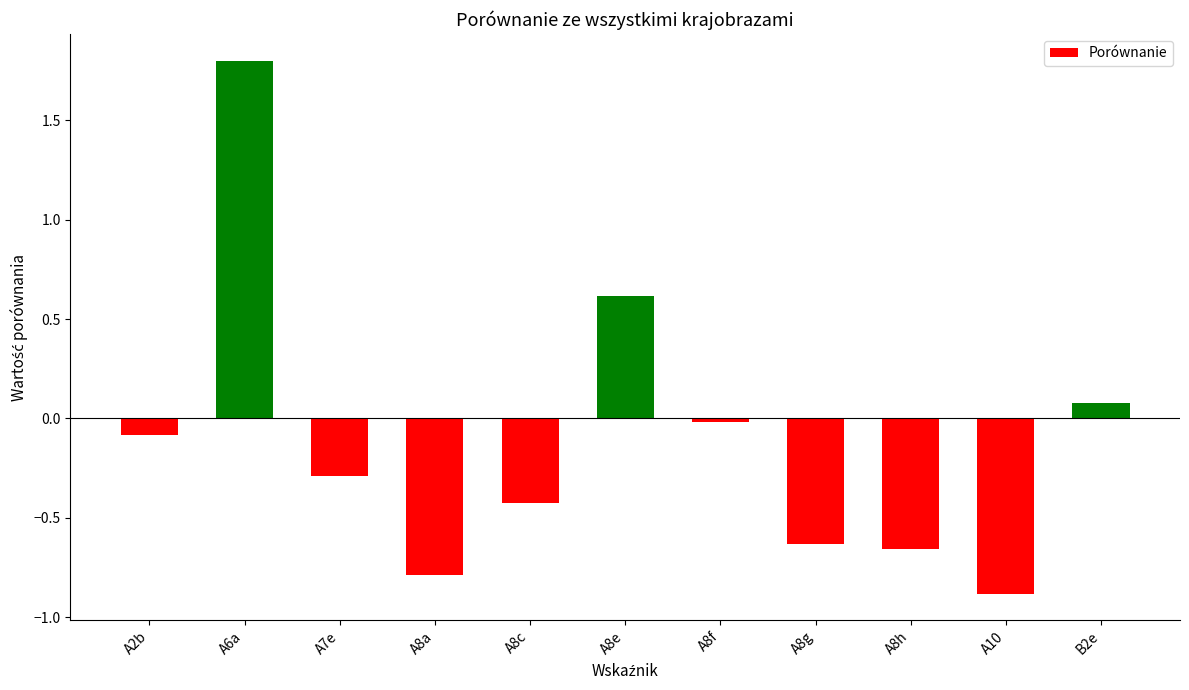

Rank the categories by value from highest to lowest.

A6a, A8e, B2e, A8f, A2b, A7e, A8c, A8g, A8h, A8a, A10